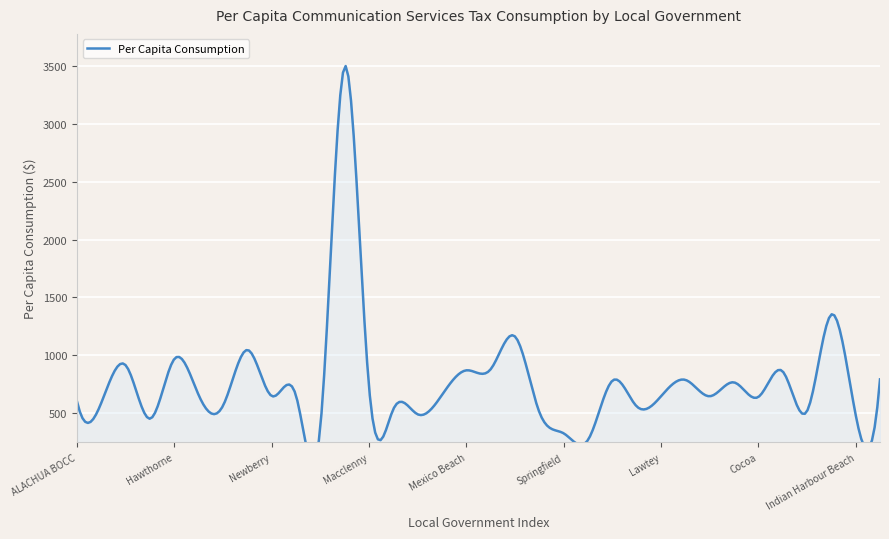

The value at BAKER BOCC is 389.5. True or false?

True